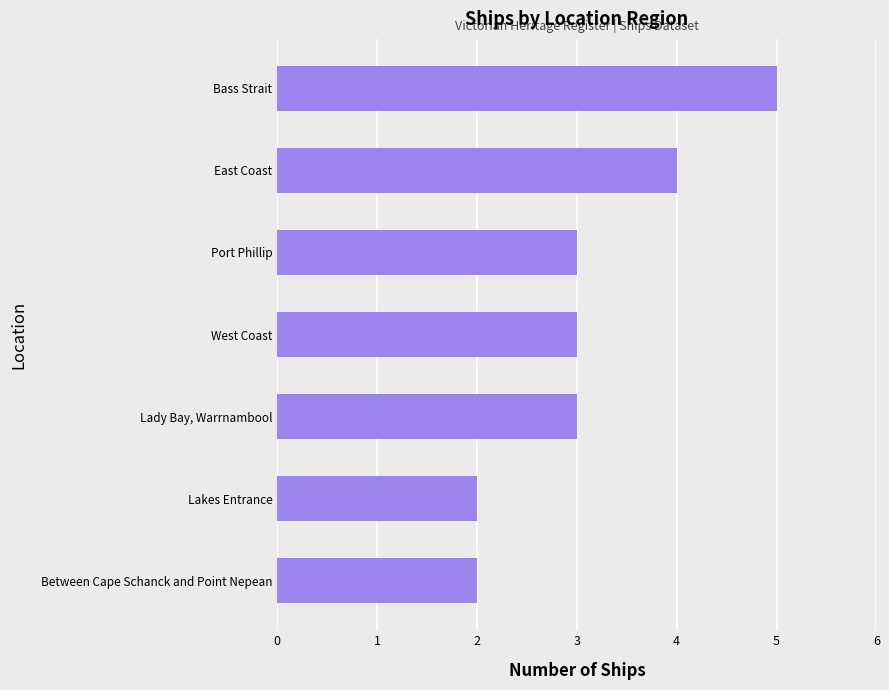

Are the bars horizontal?

Yes